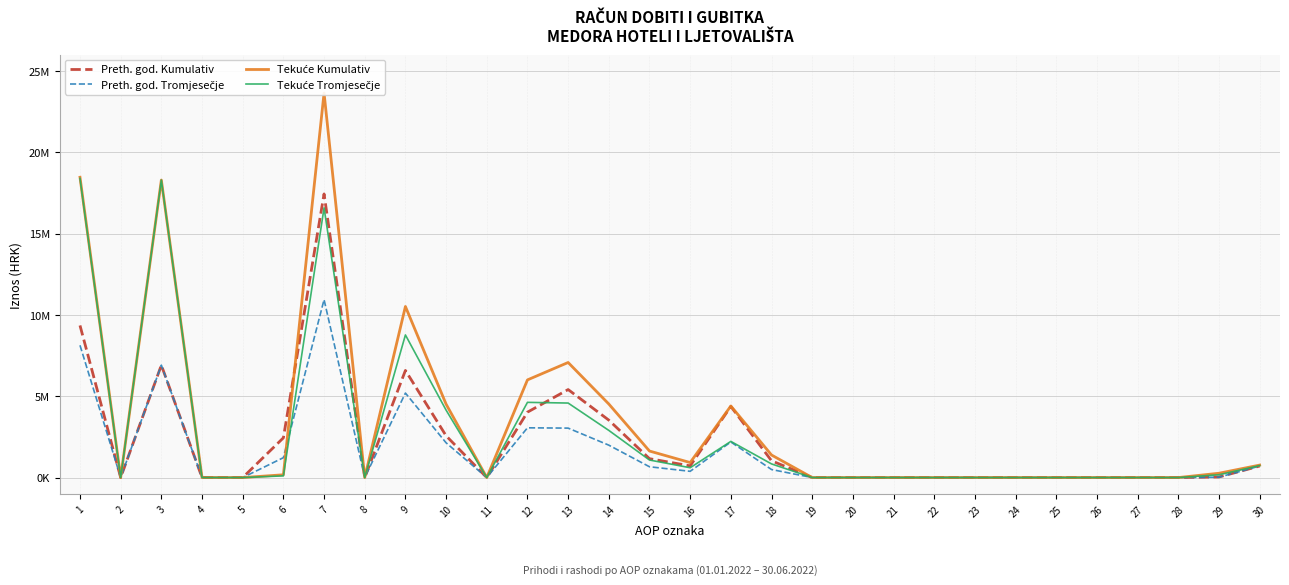

At how many categories does at least one series exceed 13514270?

3